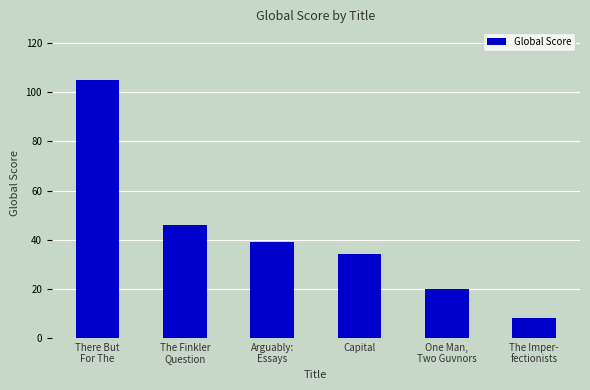

What position from the left is There But
For The?

1